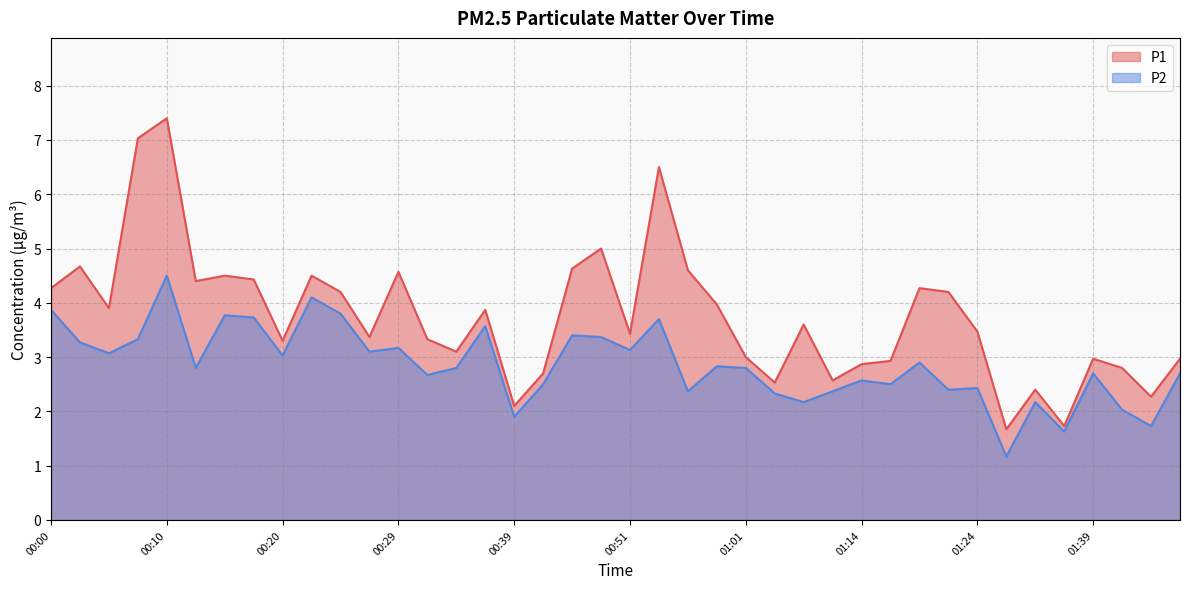

What is the difference between the second highest and second lowest values in the P1 series?

5.3